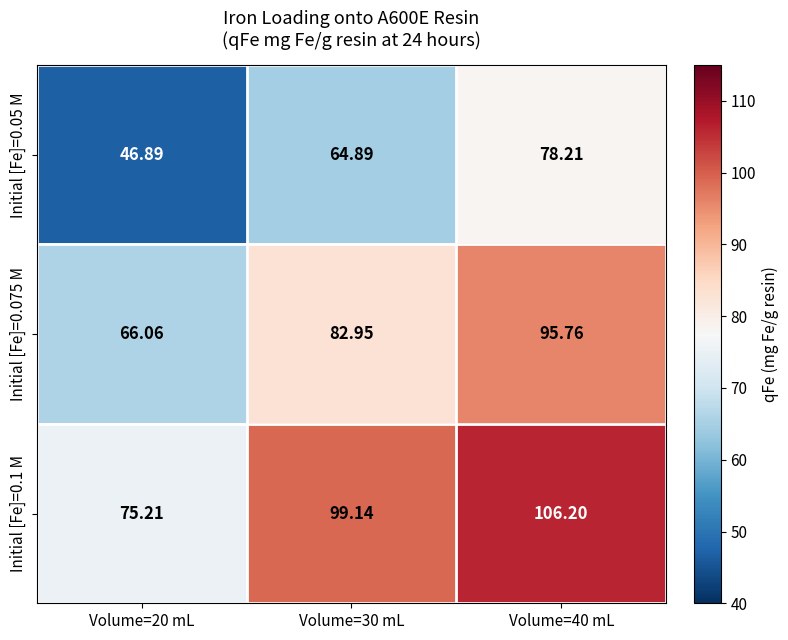

Which series has the largest range (max minus min)?

Initial [Fe]=0.05 M